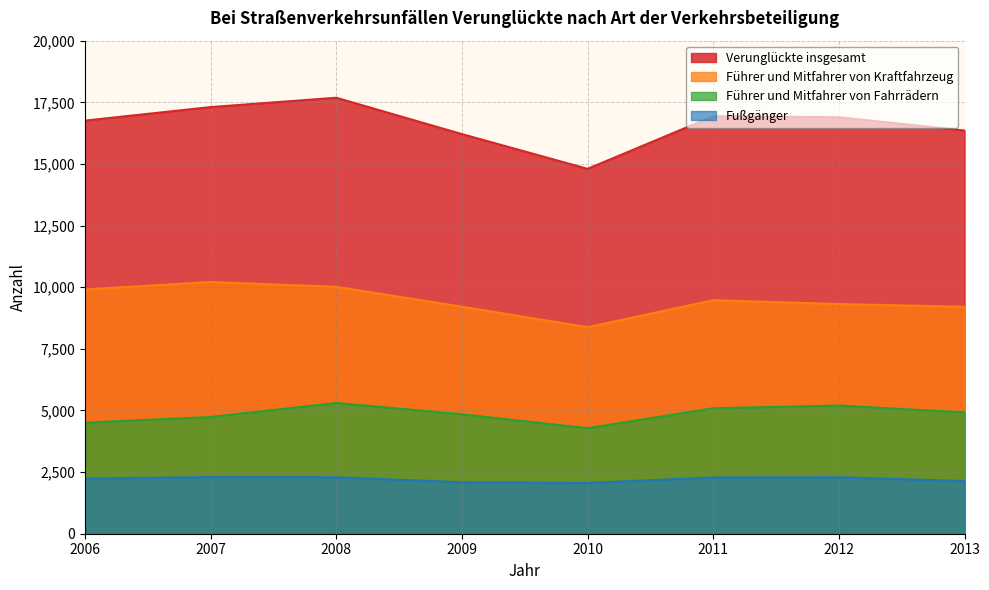

What is the lowest value of the Fußgänger series?

2057